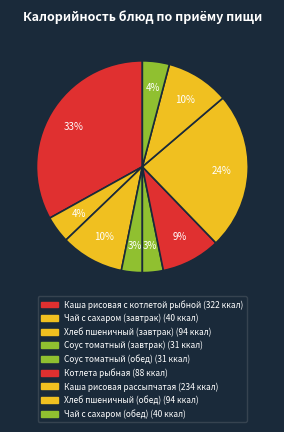

Which slice is the smallest?

Соус томатный (завтрак)